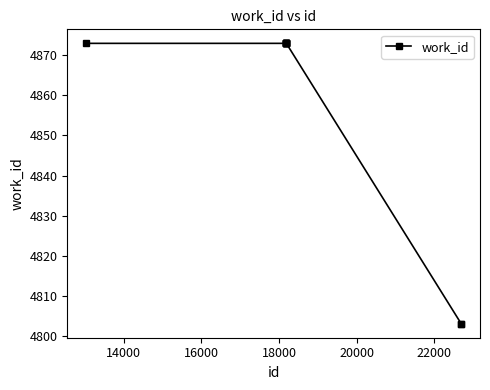

What is the value of the 1st point from the left?

4873